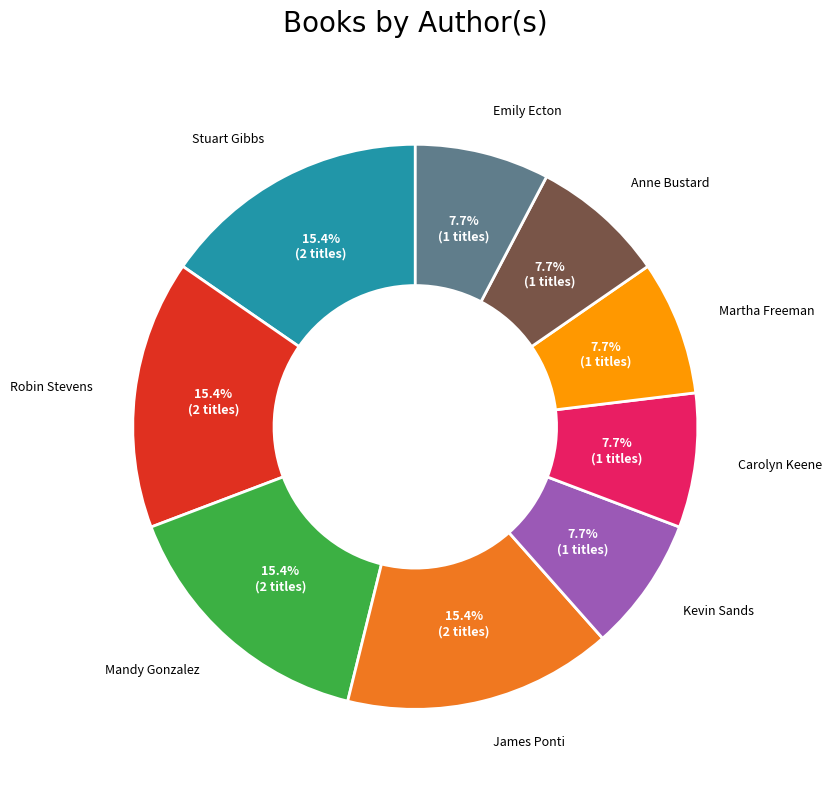

Is there any slice that represents more than half of the pie?

No